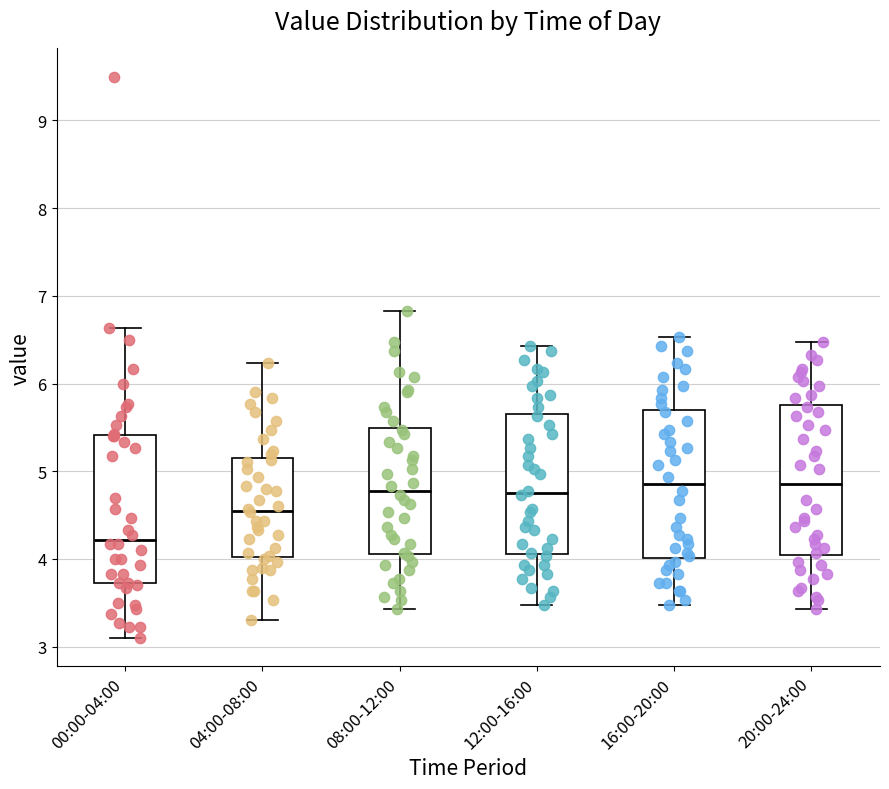

Reading left to right, read every box against the y-axis: the position of its median line, the range the box covers, and the ends of its whiskers. The values are not printed on the chart, so give them approximately, as read against the axis.

00:00-04:00: median 4.2, box 3.7 to 5.4, whiskers 3.1 to 6.6
04:00-08:00: median 4.6, box 4.0 to 5.1, whiskers 3.3 to 6.2
08:00-12:00: median 4.8, box 4.1 to 5.5, whiskers 3.4 to 6.8
12:00-16:00: median 4.8, box 4.1 to 5.7, whiskers 3.5 to 6.4
16:00-20:00: median 4.9, box 4.0 to 5.7, whiskers 3.5 to 6.5
20:00-24:00: median 4.9, box 4.0 to 5.8, whiskers 3.4 to 6.5